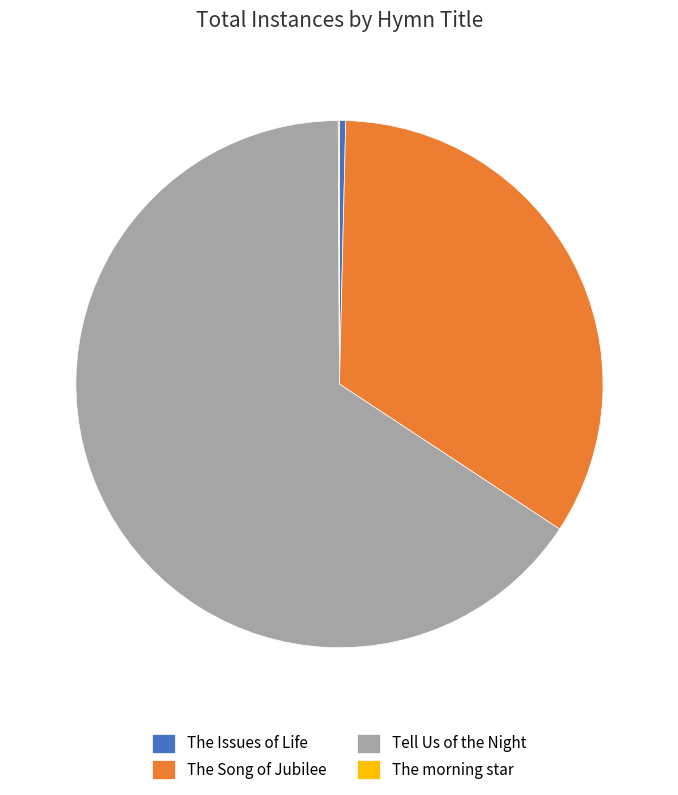

Which has a higher value, Tell Us of the Night or The Issues of Life?

Tell Us of the Night